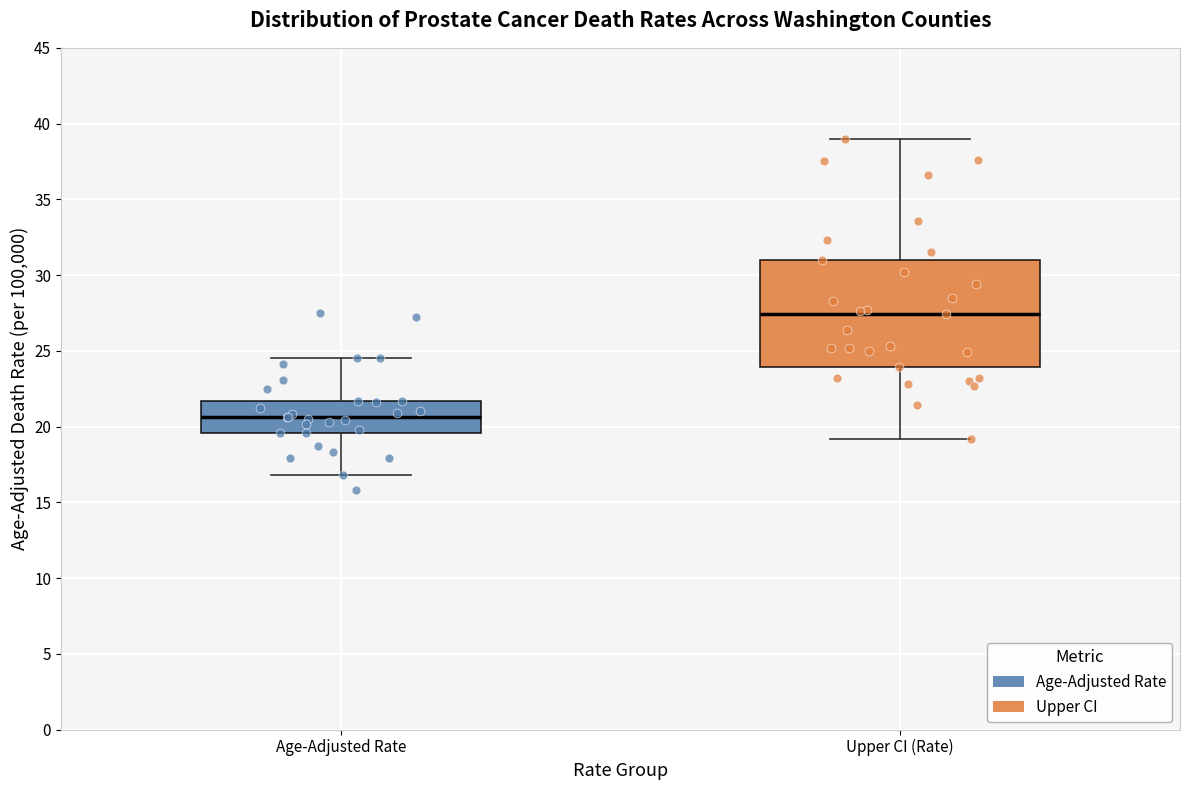

Where is the upper edge of the box for Upper CI (Rate) on the y-axis? The values are not printed on the chart, so give them approximately, as read against the axis.

31.0